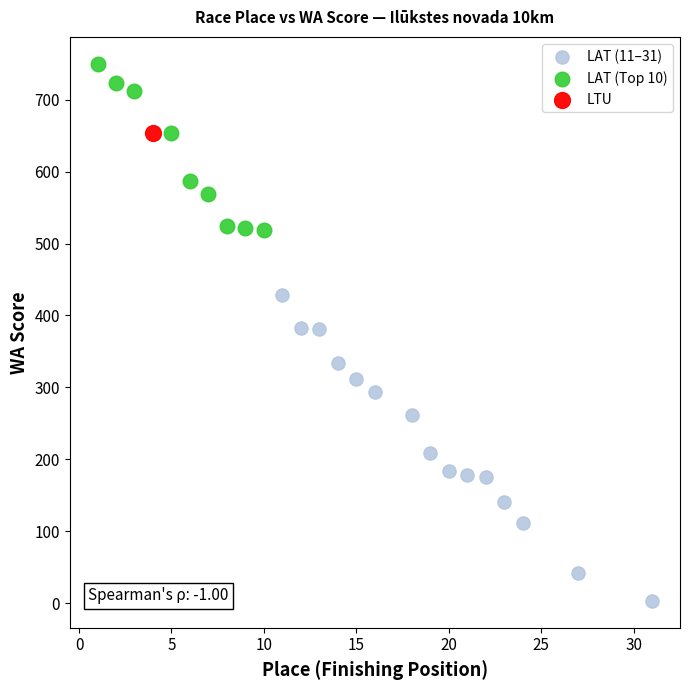

What are all the series names shown in the legend?

LAT (11–31), LAT (Top 10), LTU